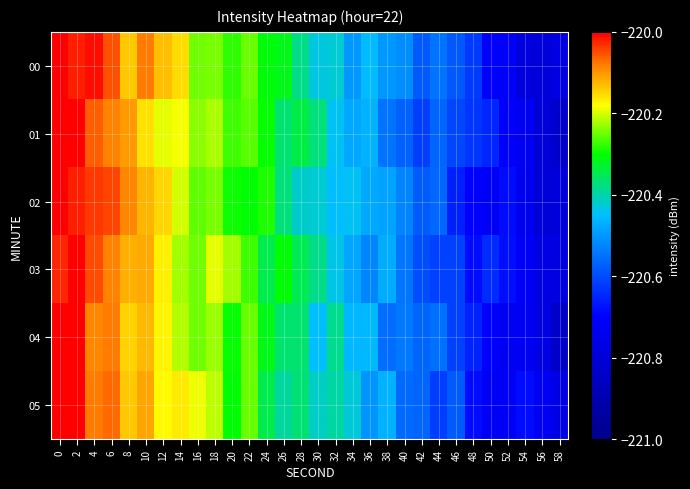

What is the greatest value displayed?

-220.0